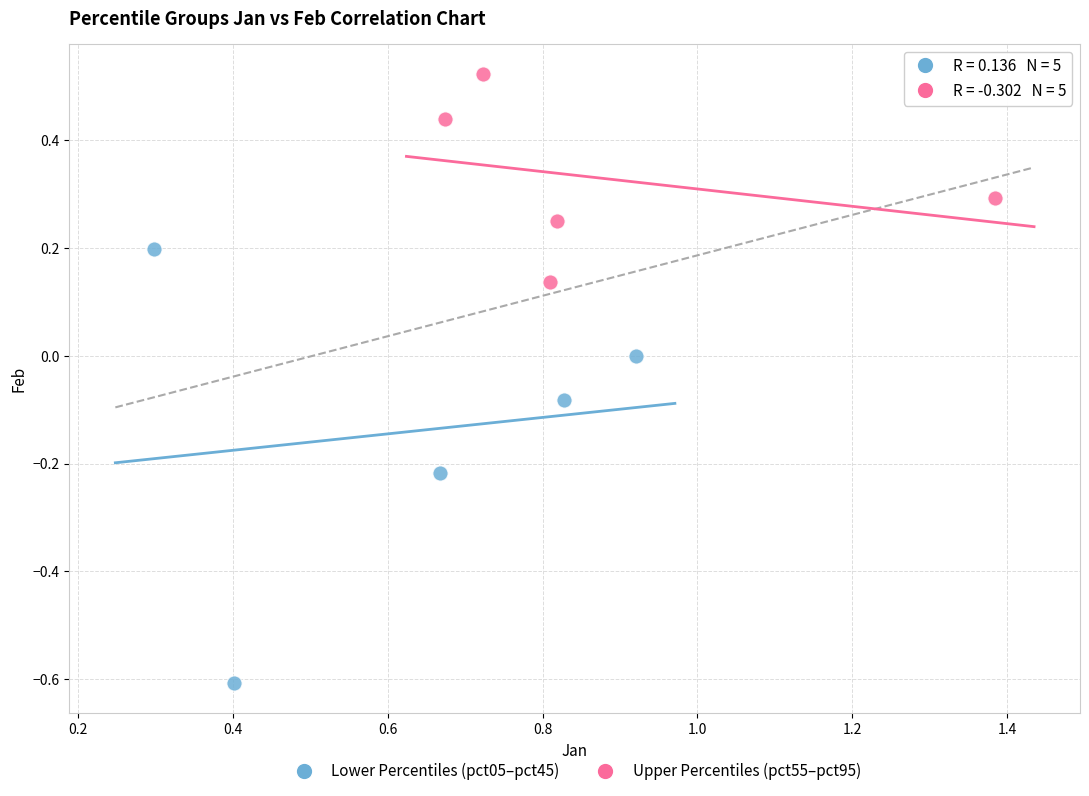

Which series contains the highest Y value?

Upper Percentiles (pct55–pct95)